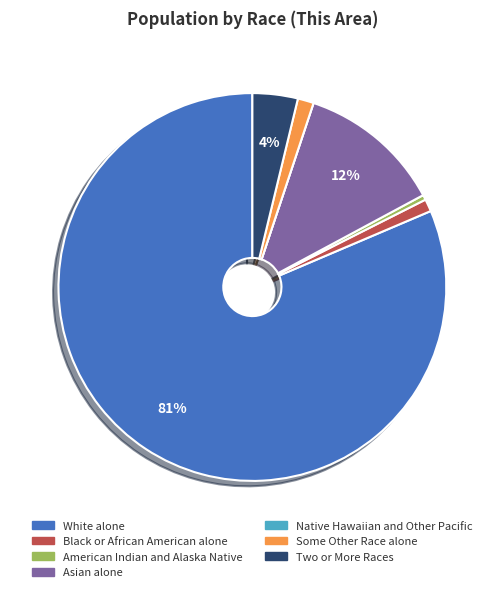

Combined, do Some Other Race alone and American Indian and Alaska Native account for over 50%?

No